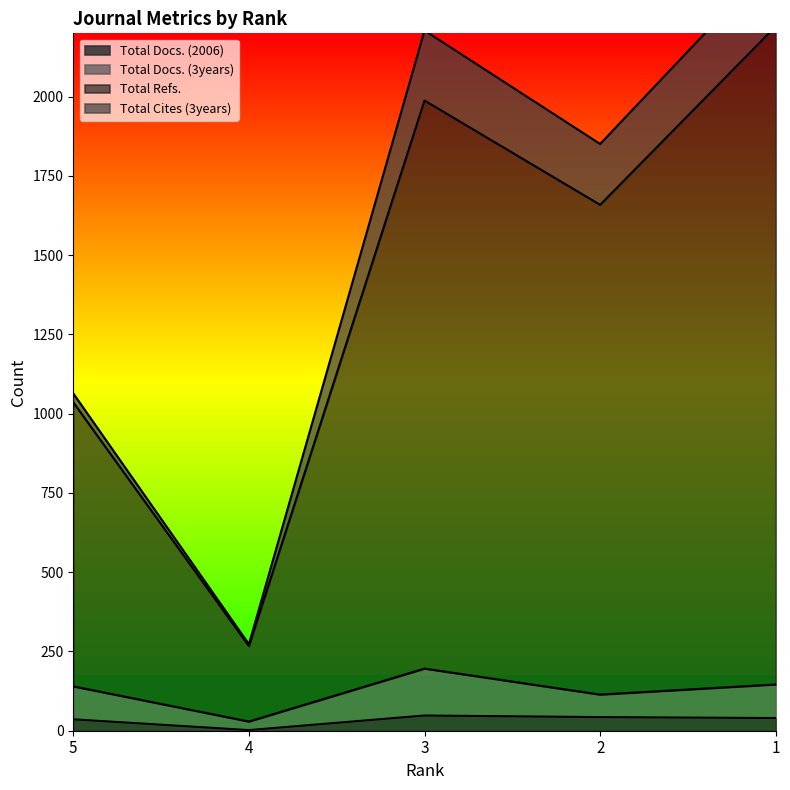

How many data points does each series have?

5